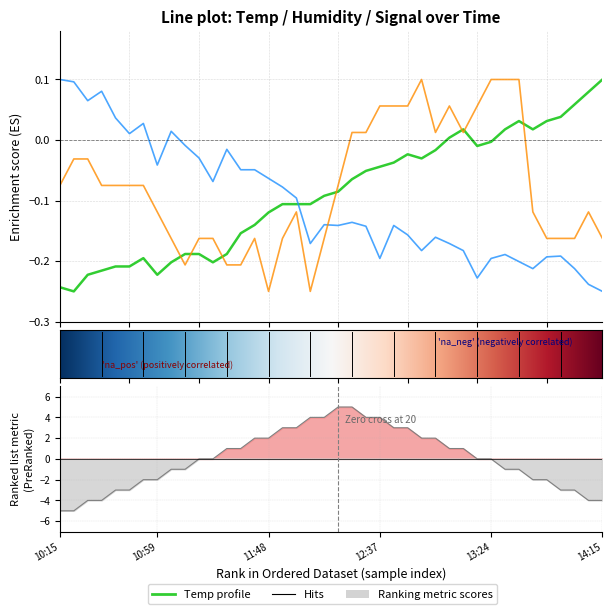

Reading left to right, what are all the values shown in this chart?

Temp: 10:15=-0.2	10:21=-0.2	10:28=-0.2	10:34=-0.2	10:40=-0.2	10:46=-0.2	10:52=-0.2	10:59=-0.2	11:05=-0.2	11:12=-0.2	11:18=-0.2	11:24=-0.2	11:31=-0.2	11:37=-0.2	11:42=-0.1	11:48=-0.1	11:54=-0.1	12:00=-0.1	12:06=-0.1	12:12=-0.1	12:19=-0.1	12:24=-0.1	12:30=-0.1	12:37=-0.0	12:42=-0.0	12:48=-0.0	12:54=-0.0	13:00=-0.0	13:06=0.0	13:12=0.0	13:18=-0.0	13:24=-0.0	13:30=0.0	13:35=0.0	13:41=0.0	13:47=0.0	13:53=0.0	14:03=0.1	14:09=0.1	14:15=0.1
Humidity: 10:15=0.1	10:21=0.1	10:28=0.1	10:34=0.1	10:40=0.0	10:46=0.0	10:52=0.0	10:59=-0.0	11:05=0.0	11:12=-0.0	11:18=-0.0	11:24=-0.1	11:31=-0.0	11:37=-0.0	11:42=-0.0	11:48=-0.1	11:54=-0.1	12:00=-0.1	12:06=-0.2	12:12=-0.1	12:19=-0.1	12:24=-0.1	12:30=-0.1	12:37=-0.2	12:42=-0.1	12:48=-0.2	12:54=-0.2	13:00=-0.2	13:06=-0.2	13:12=-0.2	13:18=-0.2	13:24=-0.2	13:30=-0.2	13:35=-0.2	13:41=-0.2	13:47=-0.2	13:53=-0.2	14:03=-0.2	14:09=-0.2	14:15=-0.2
Signal: 10:15=-0.1	10:21=-0.0	10:28=-0.0	10:34=-0.1	10:40=-0.1	10:46=-0.1	10:52=-0.1	10:59=-0.1	11:05=-0.2	11:12=-0.2	11:18=-0.2	11:24=-0.2	11:31=-0.2	11:37=-0.2	11:42=-0.2	11:48=-0.2	11:54=-0.2	12:00=-0.1	12:06=-0.2	12:12=-0.2	12:19=-0.1	12:24=0.0	12:30=0.0	12:37=0.1	12:42=0.1	12:48=0.1	12:54=0.1	13:00=0.0	13:06=0.1	13:12=0.0	13:18=0.1	13:24=0.1	13:30=0.1	13:35=0.1	13:41=-0.1	13:47=-0.2	13:53=-0.2	14:03=-0.2	14:09=-0.1	14:15=-0.2